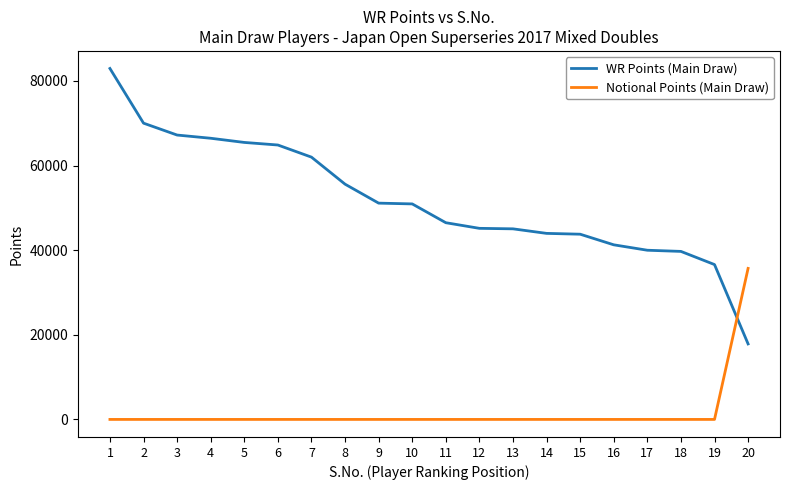

How many times do Notional Points (Main Draw) and WR Points (Main Draw) cross each other?

1